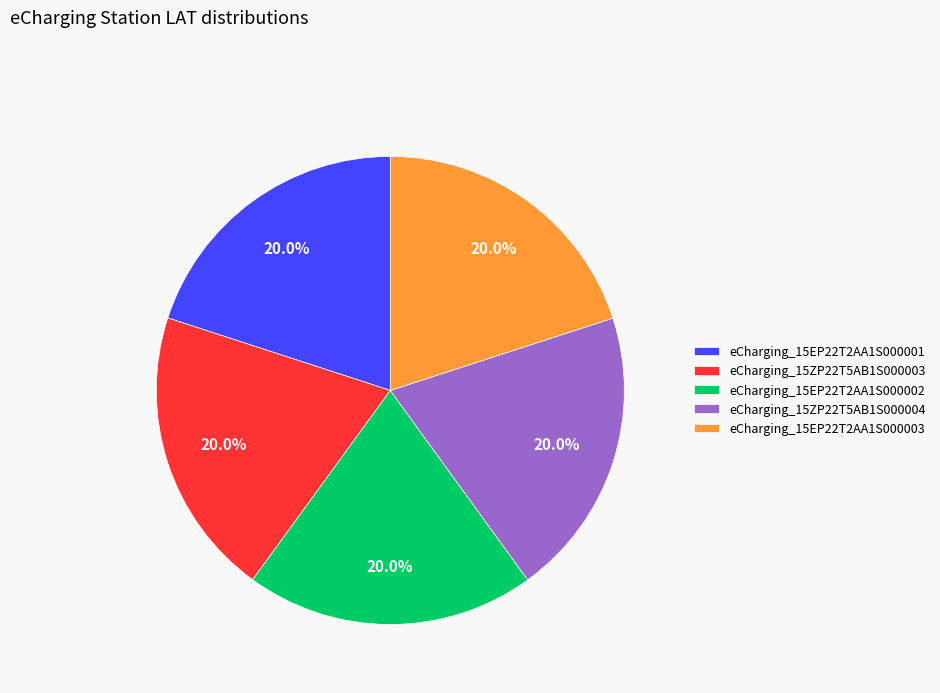

What percentage is the eCharging_15EP22T2AA1S000001 slice, to the nearest percent?

20%